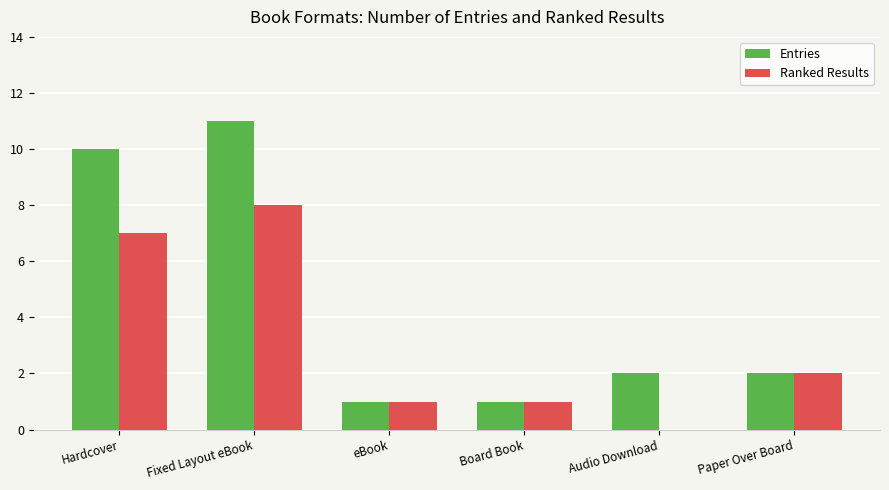

Count the number of categories in the chart.

6